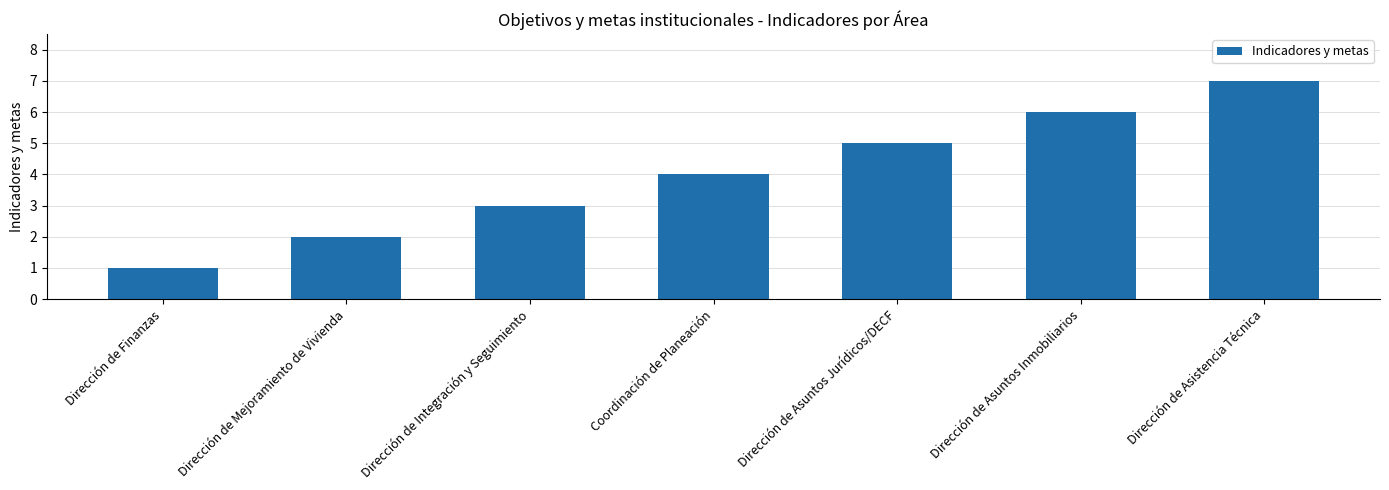

Read the value at Dirección de Mejoramiento de Vivienda.

2